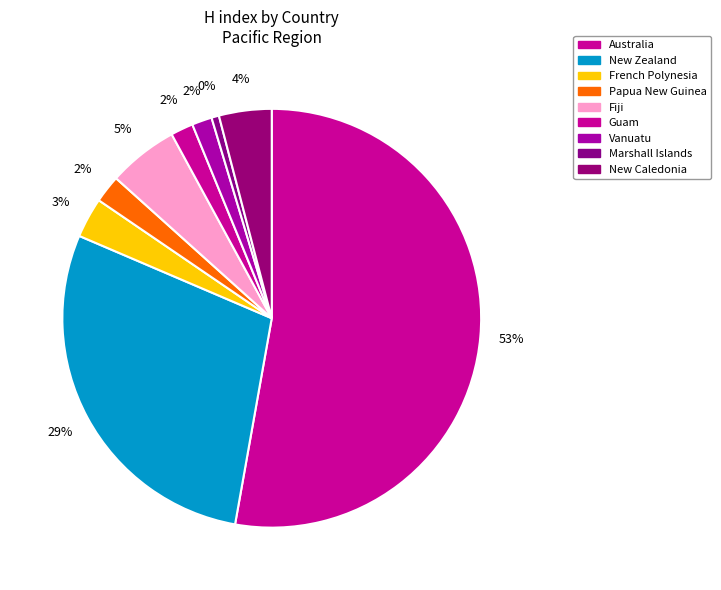

How much of the chart is everything except Papua New Guinea?

97.9%